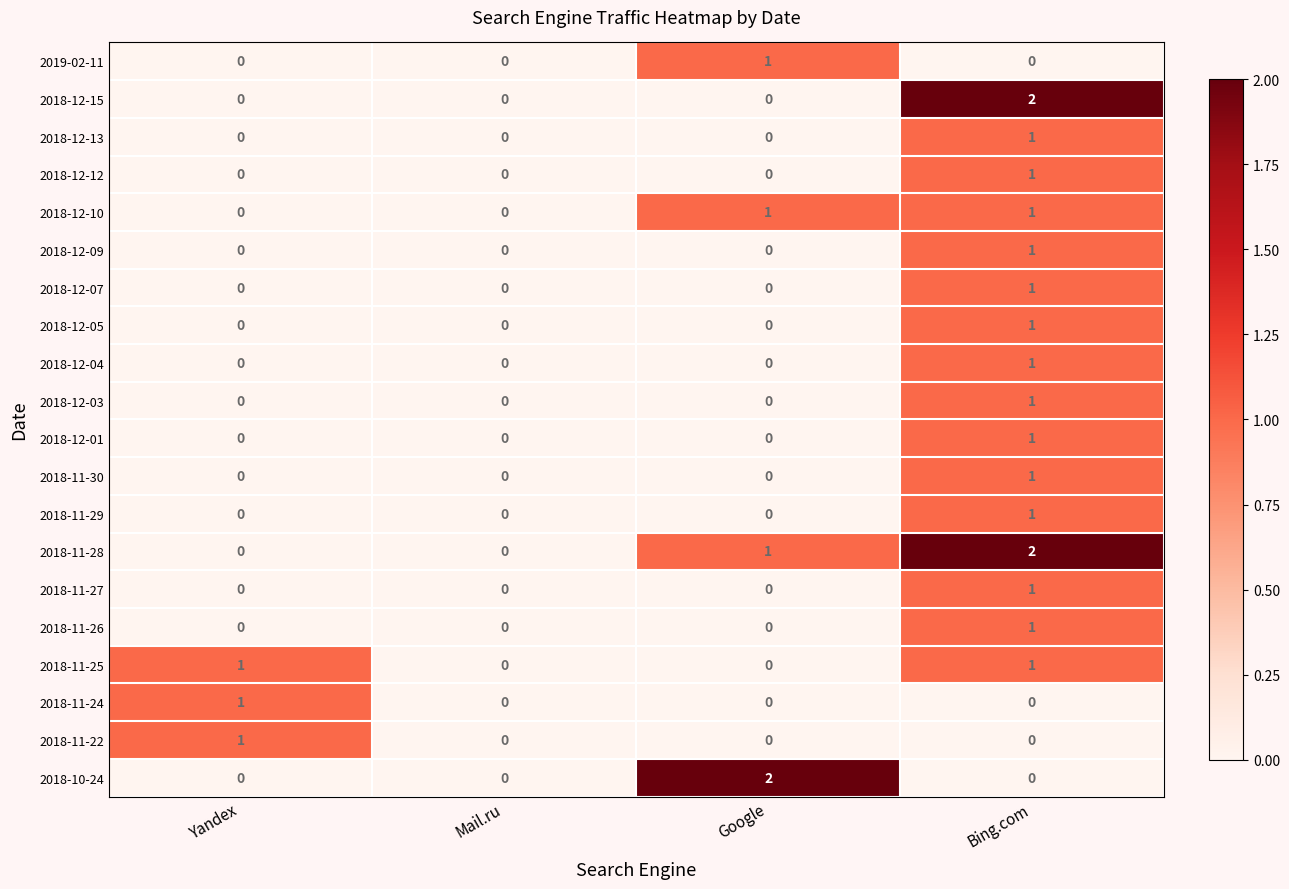

Which category has the highest value in the 2018-11-24 series?

Yandex